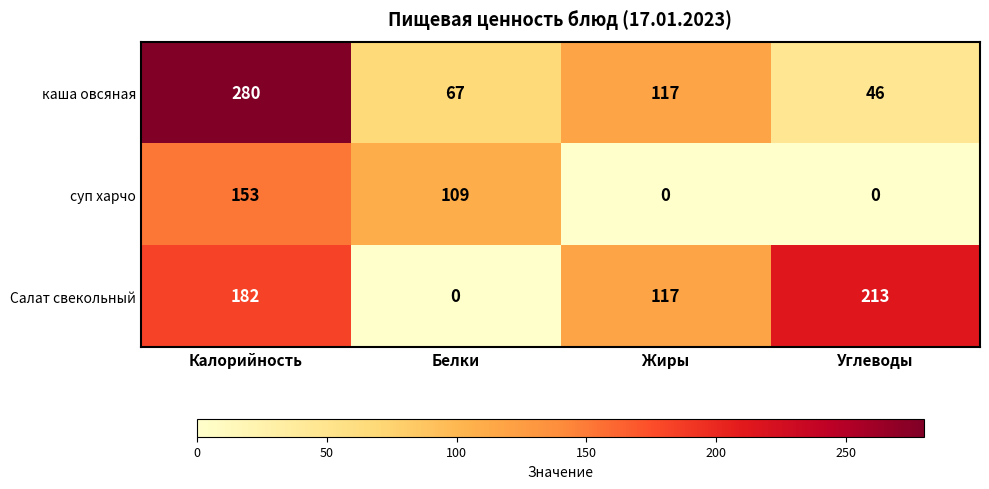

List the labels in order of каша овсяная value, largest first.

Калорийность, Жиры, Белки, Углеводы